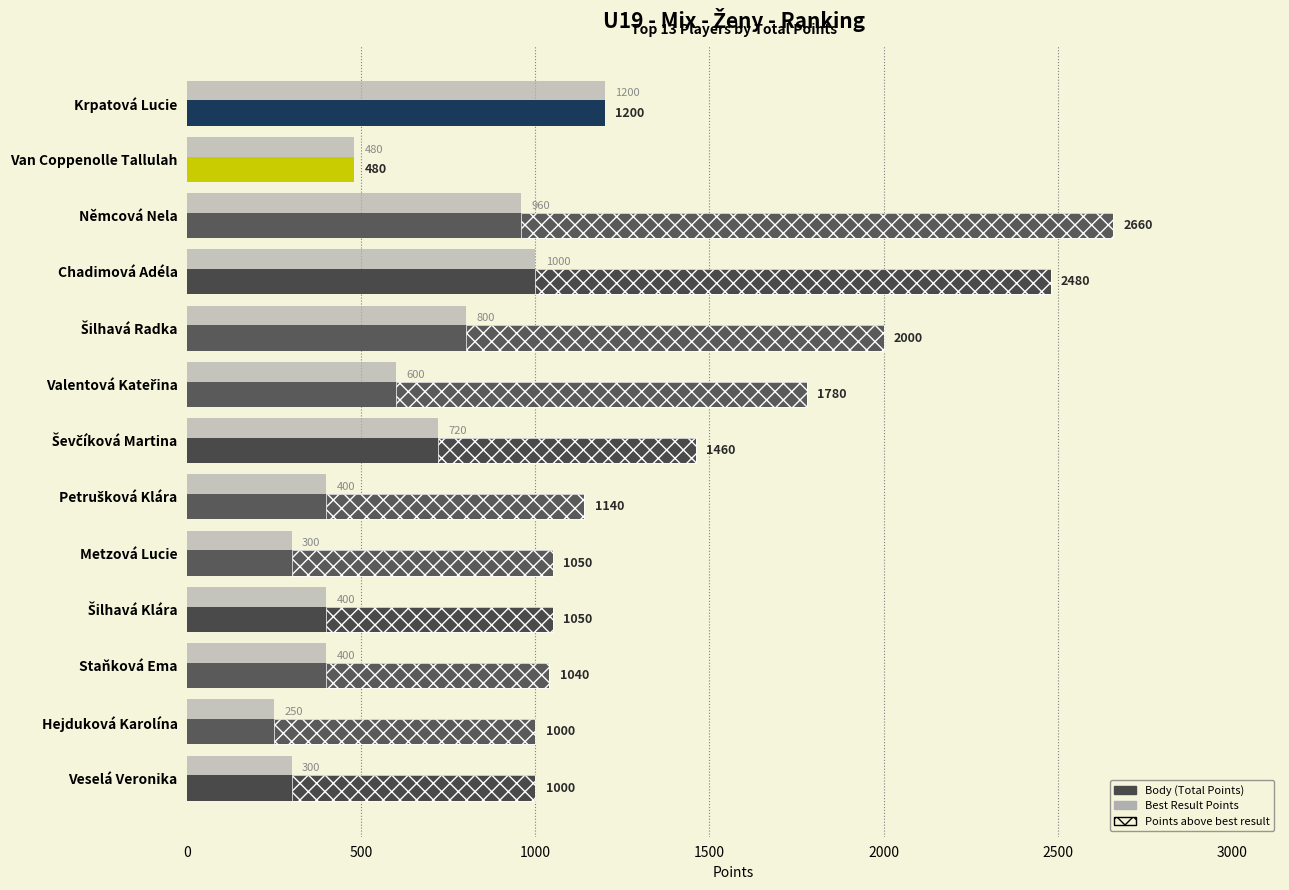

How many values are below 480?

6